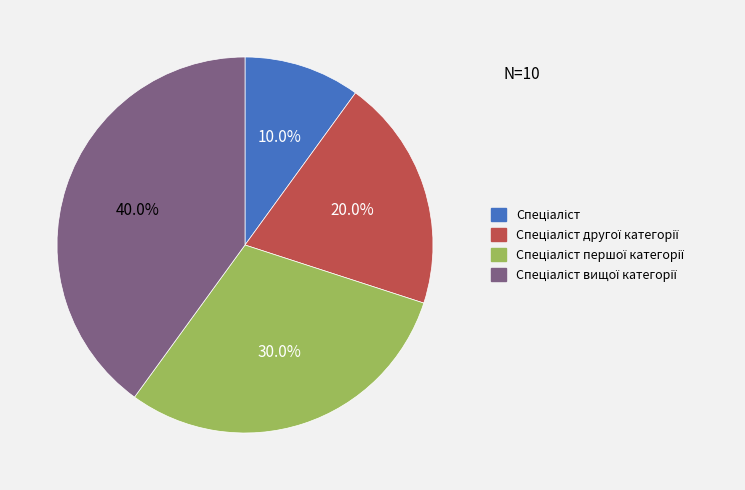

Is there any slice that represents more than half of the pie?

No